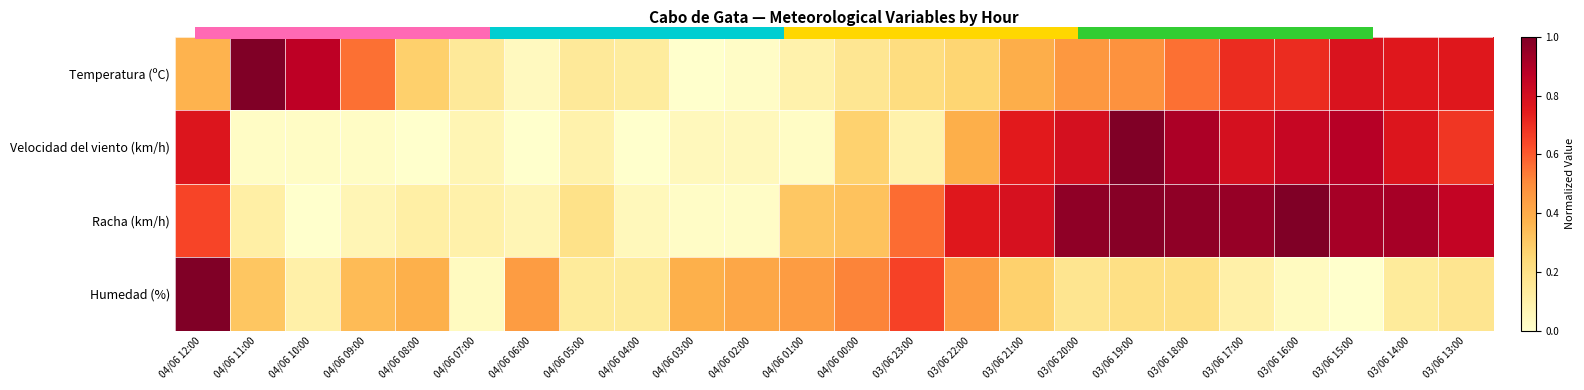

The value of Velocidad del viento (km/h) at 04/06 10:00 is 0.0. True or false?

True